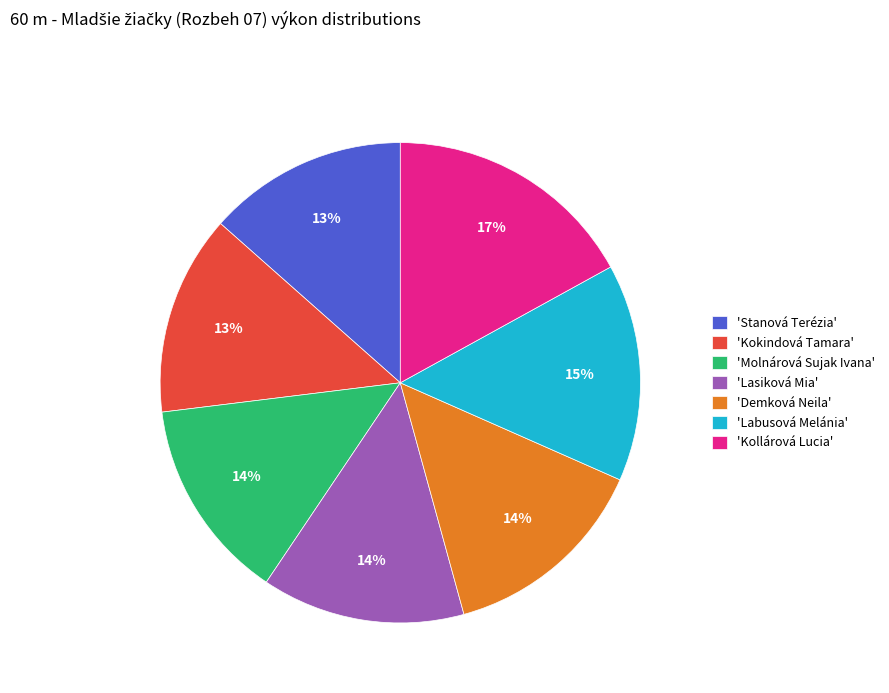

Is the sum of 'Lasiková Mia' and 'Molnárová Sujak Ivana' greater than half?

No